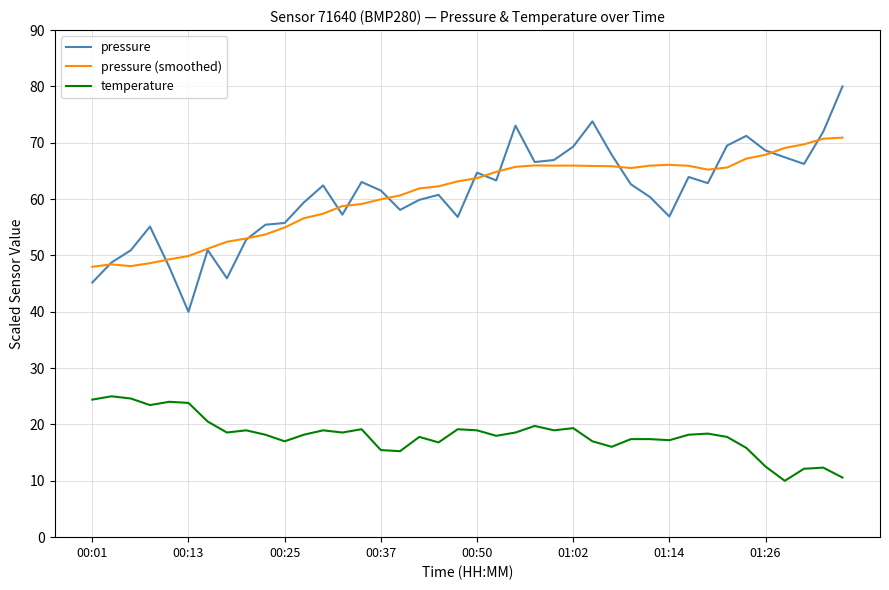

What is the maximum value shown in the chart?

80.0